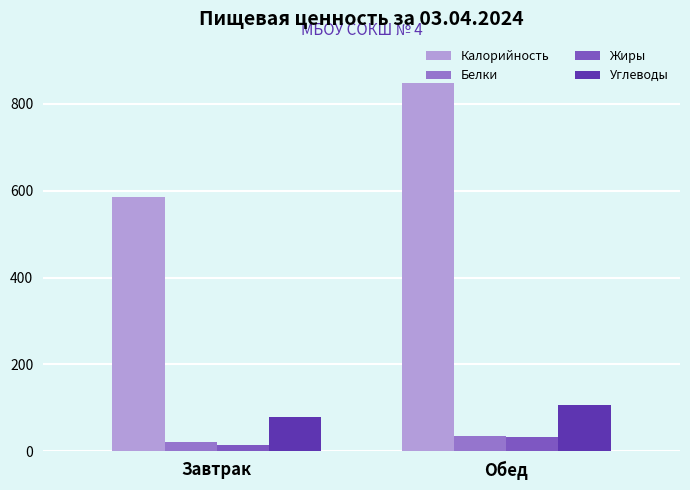

Is the value of Углеводы at Завтрак greater than the value of Белки at Завтрак?

Yes